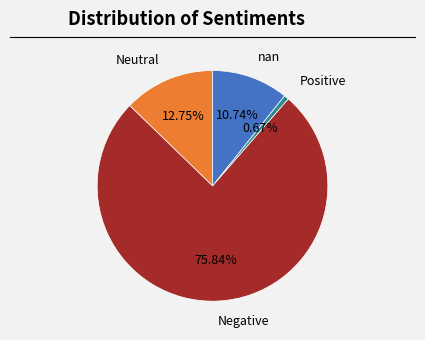

Is the sum of Positive and Negative greater than half?

Yes